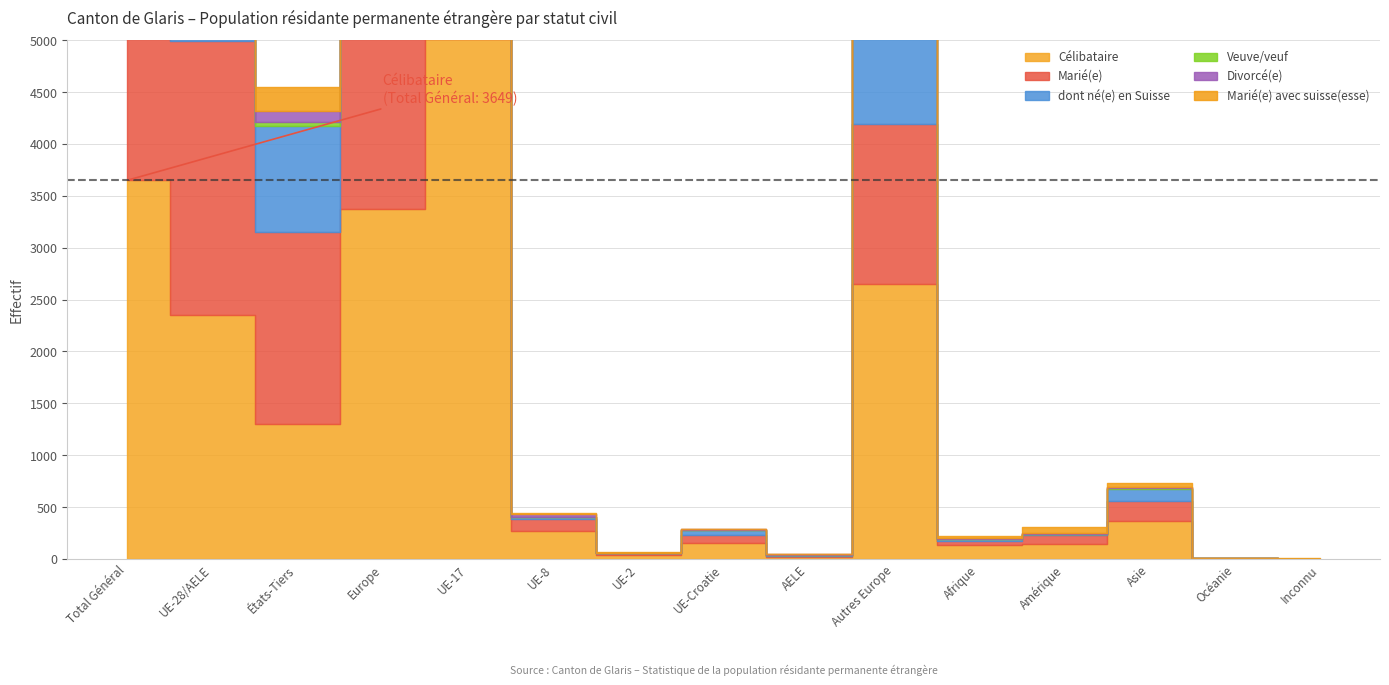

Does the chart have visible grid lines?

Yes